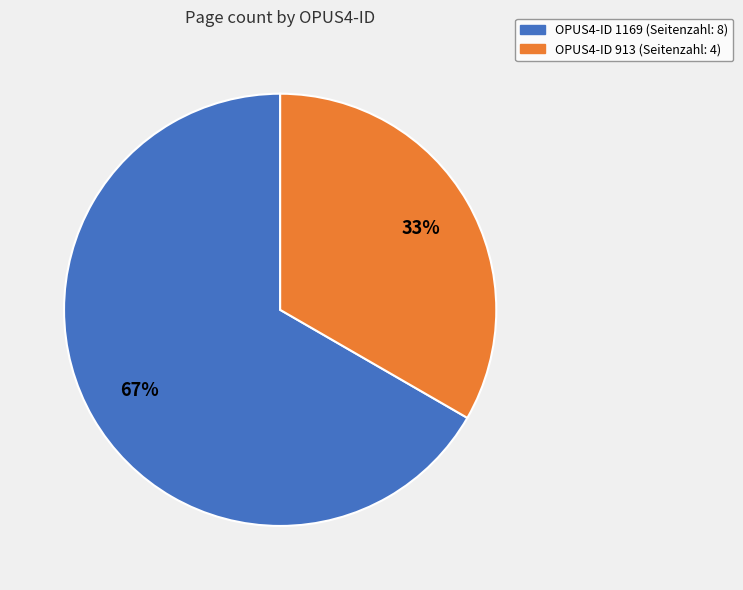

Is there any slice that represents more than half of the pie?

Yes